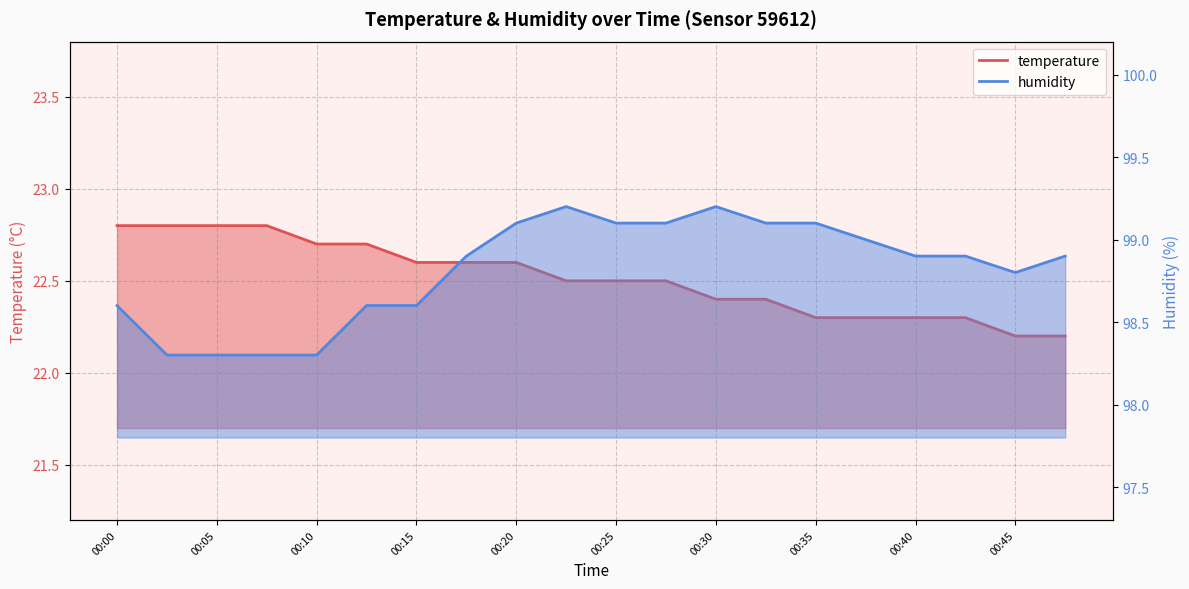

Reading right to left, transcribe all the data shown in this chart.

temperature: 22.2	22.2	22.3	22.3	22.3	22.3	22.4	22.4	22.5	22.5	22.5	22.6	22.6	22.6	22.7	22.7	22.8	22.8	22.8	22.8
humidity: 98.9	98.8	98.9	98.9	99.0	99.1	99.1	99.2	99.1	99.1	99.2	99.1	98.9	98.6	98.6	98.3	98.3	98.3	98.3	98.6